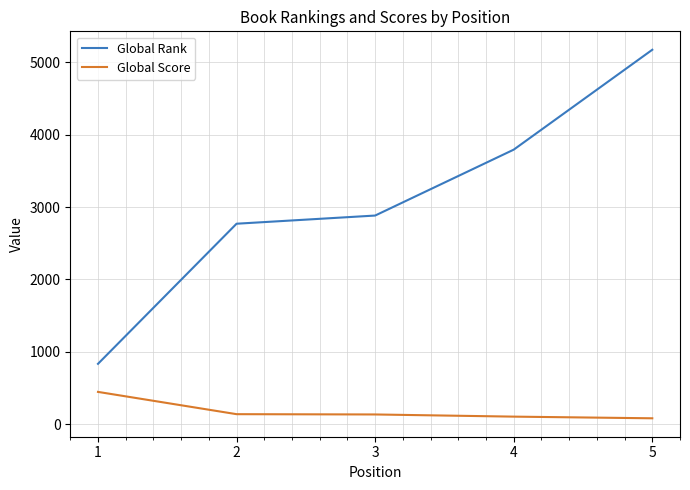

What are all the series names shown in the legend?

Global Rank, Global Score